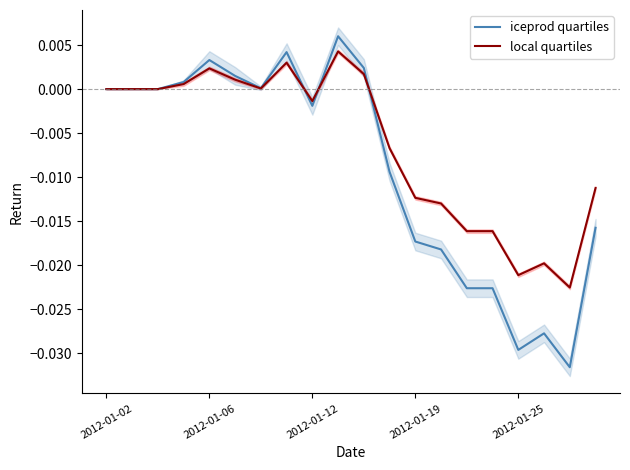

At how many categories does at least one series exceed 0?

7